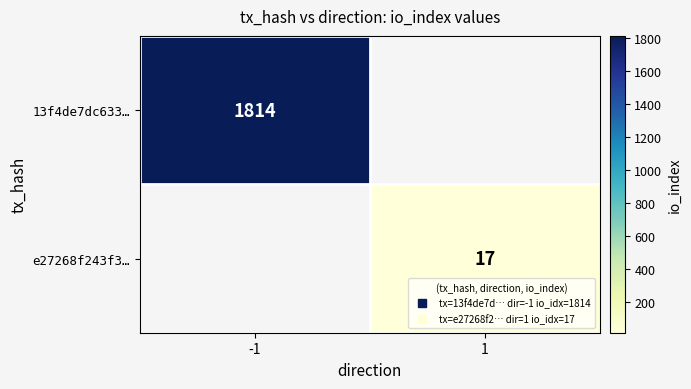

What is the greatest value displayed?

1814.0